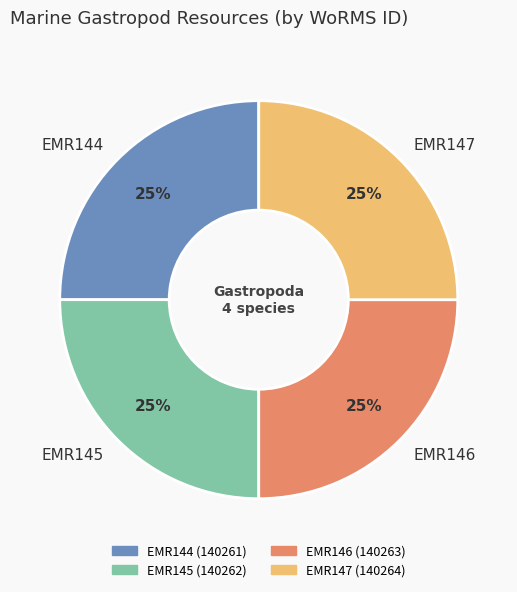

Approximately how many times larger is the value at EMR145 compared to EMR146?

1.0